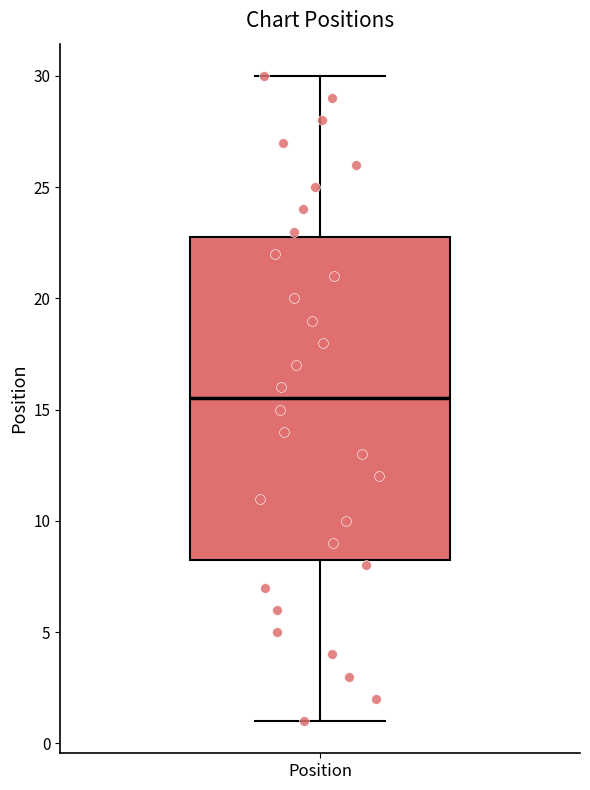

Read this box plot against the y-axis: the position of the median line, the range covered by the box, and the ends of both whiskers. The values are not printed on the chart, so give them approximately, as read against the axis.

median 15.5, box 8.5 to 23.0, whiskers 1.0 to 30.0